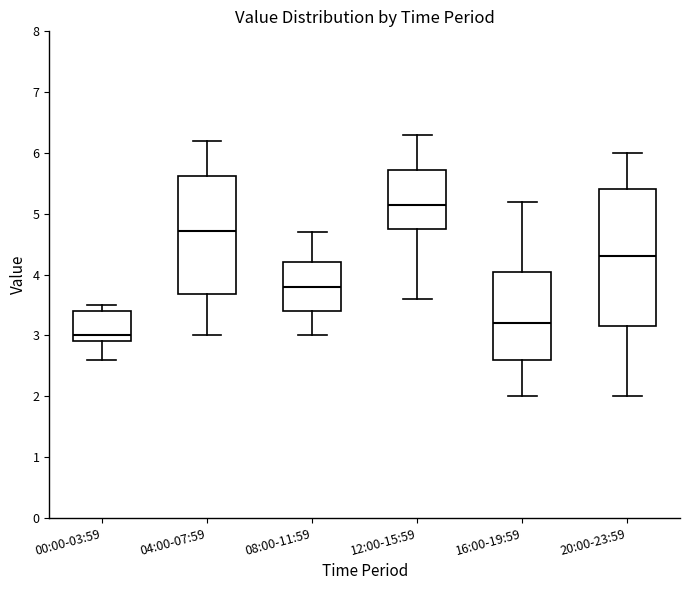

Where does the lower whisker of the box for 12:00-15:59 end on the y-axis? The values are not printed on the chart, so give them approximately, as read against the axis.

3.6